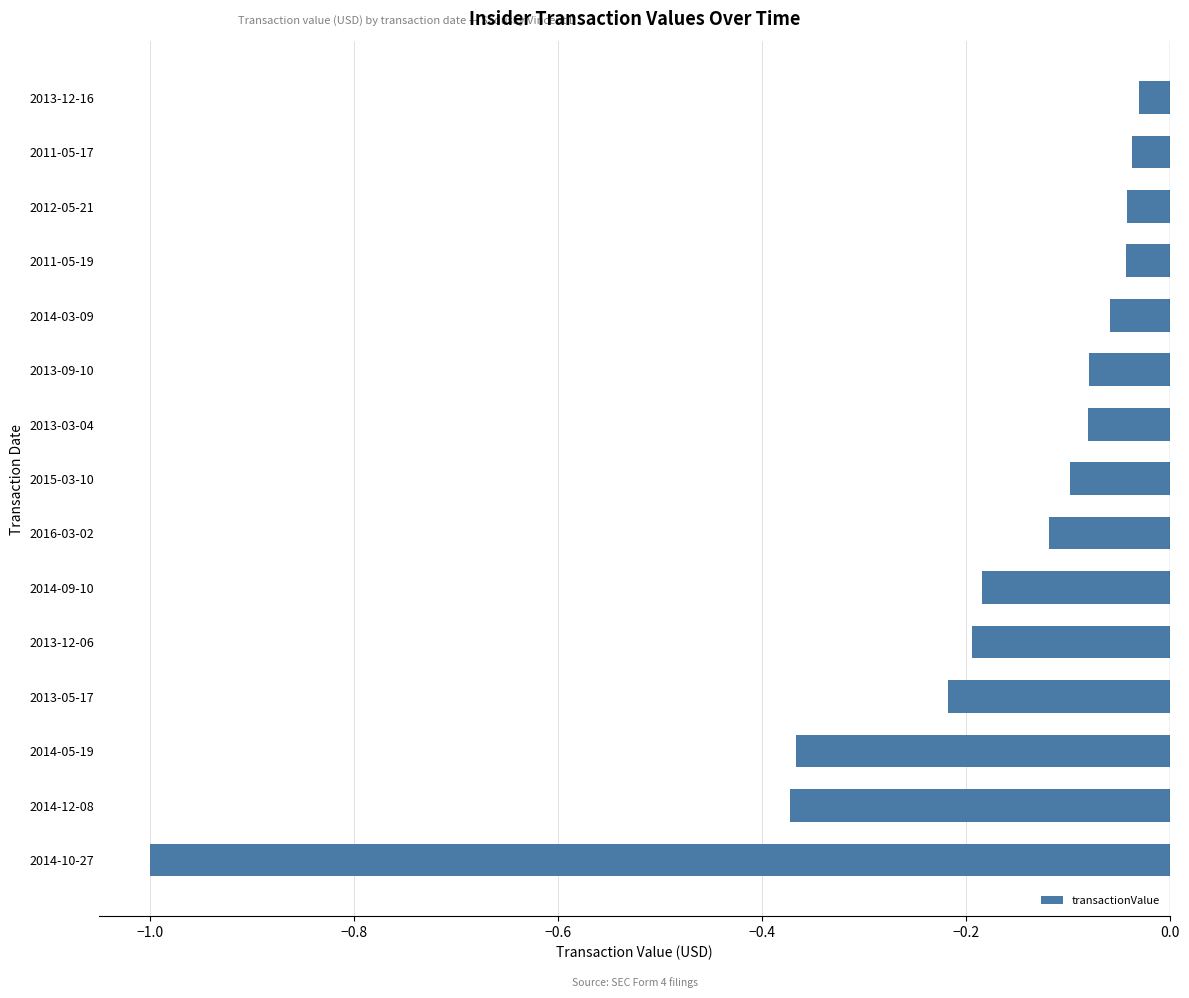

Which has a higher value, 2014-10-27 or 2014-09-10?

2014-09-10